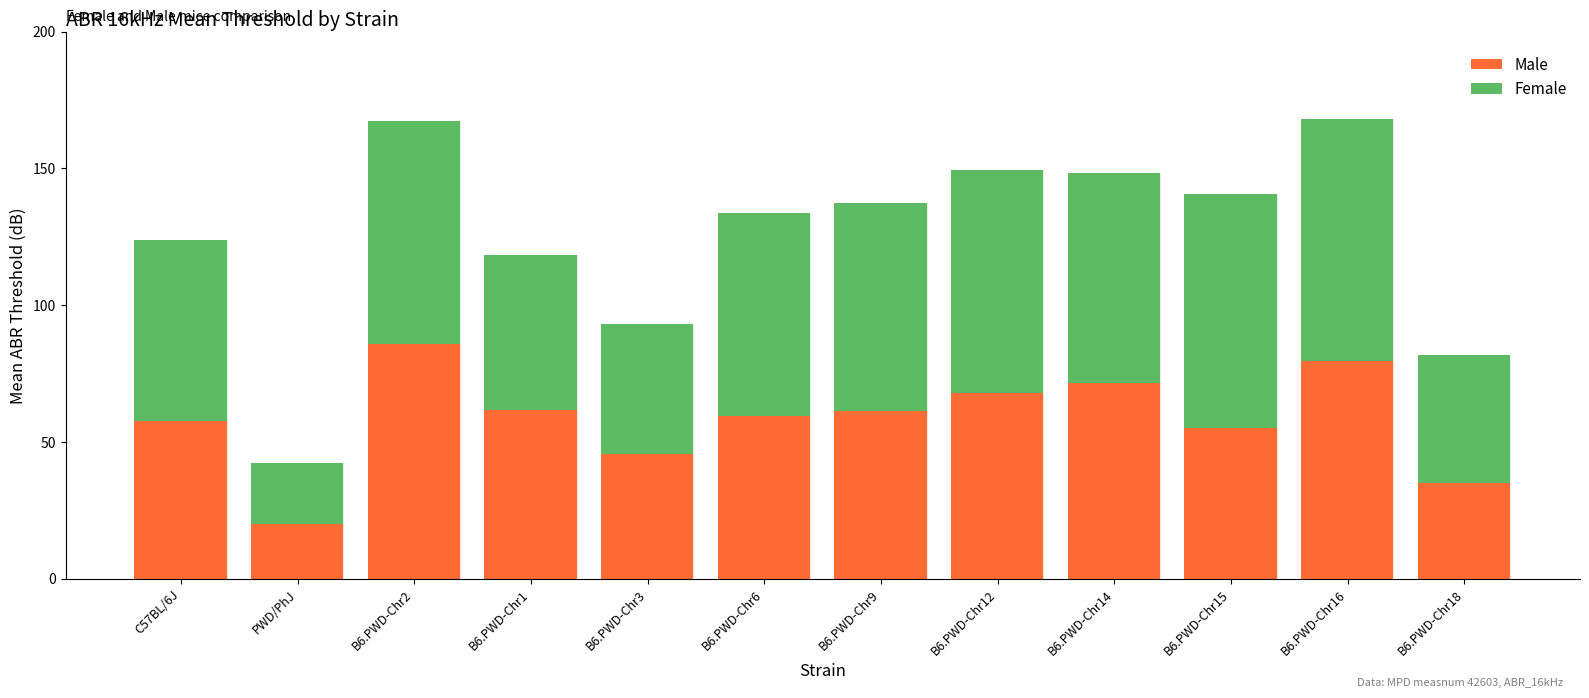

What is the difference between the Male values at C57BL/6J and B6.PWD-Chr3?

11.8